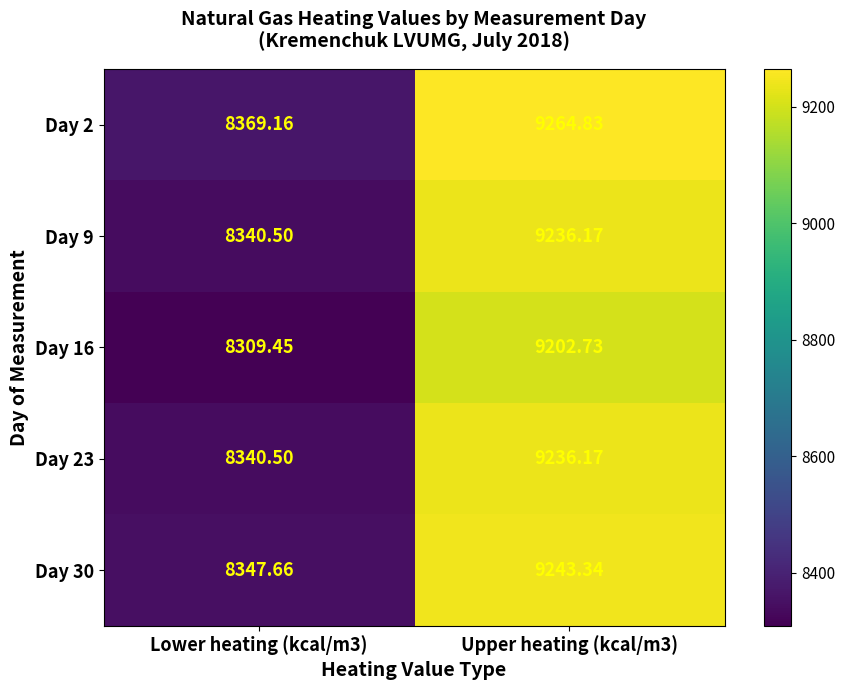

Is the value of Day 23 at Lower heating (kcal/m3) greater than the value of Day 2 at Lower heating (kcal/m3)?

No